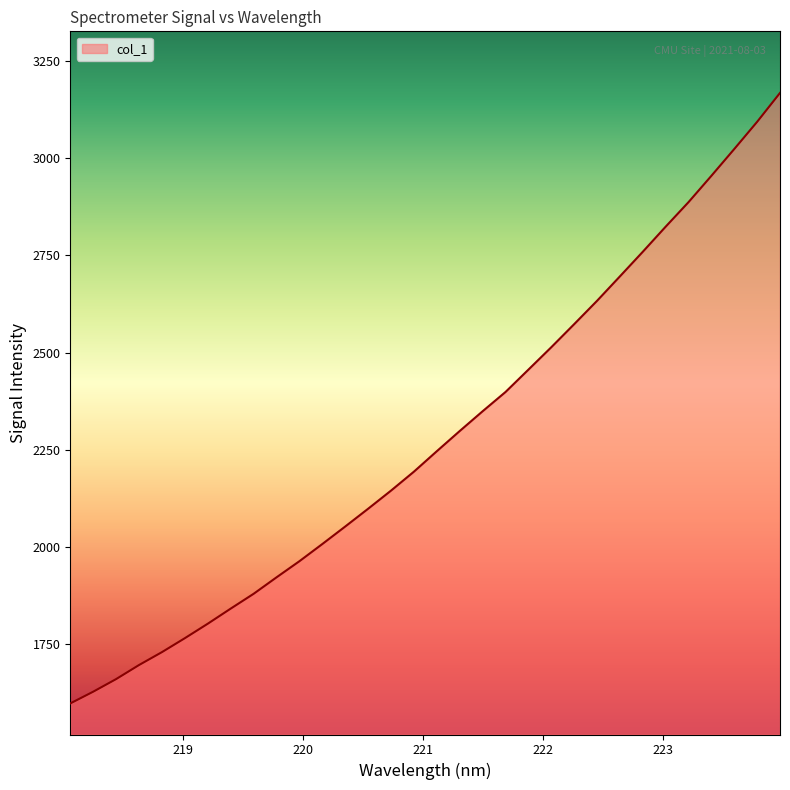

What is the minimum value shown in the chart?

1597.8